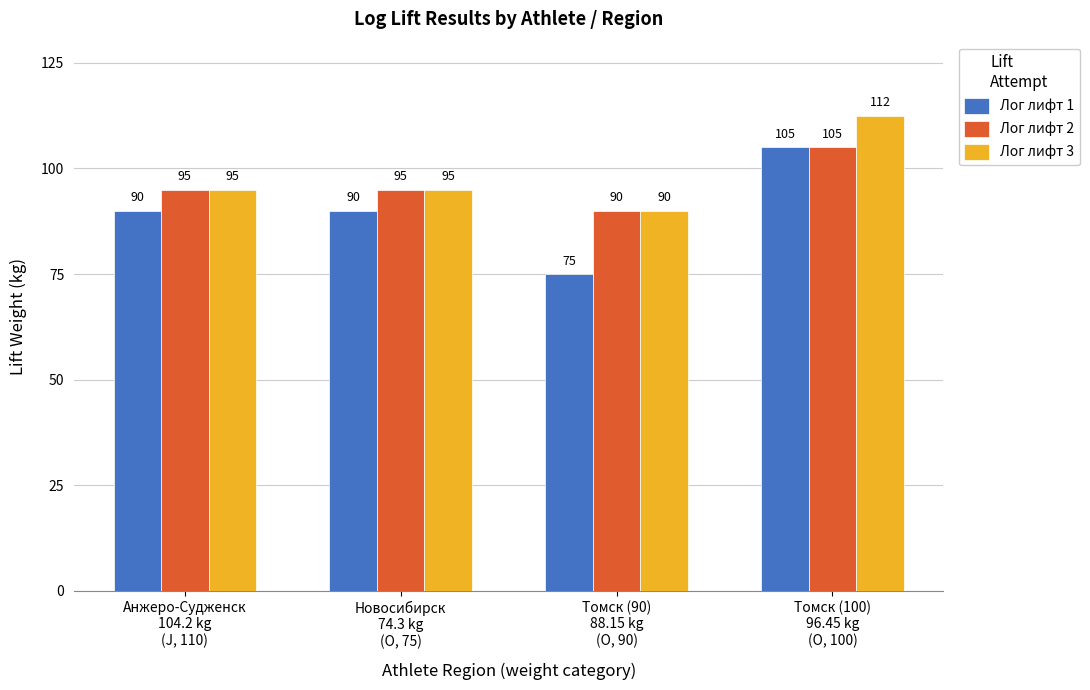

The value of Лог лифт 1 at Томск (90)
88.15 kg
(O, 90) is 75.0. True or false?

True